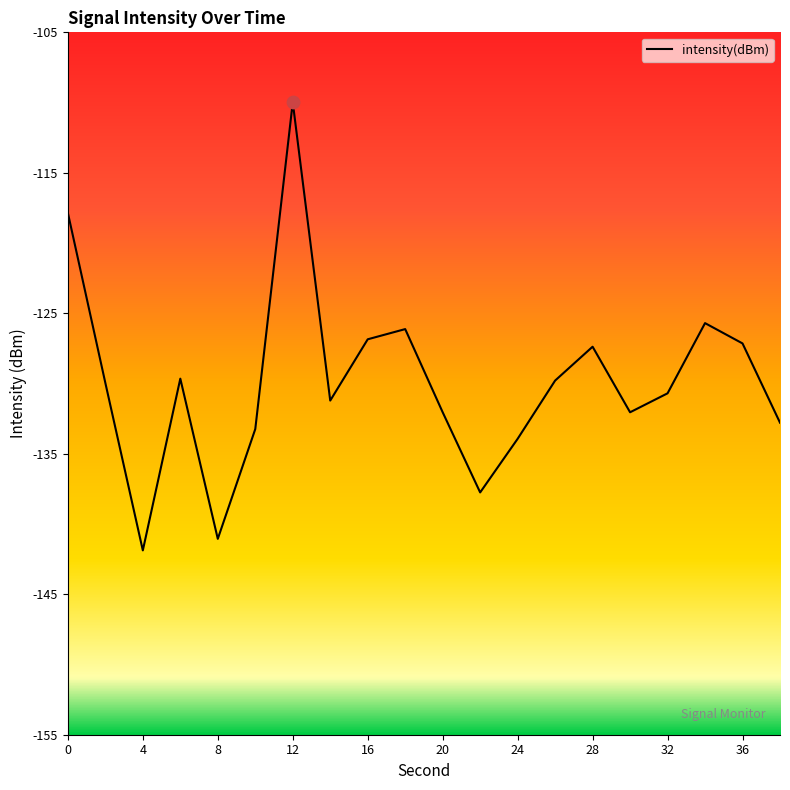

What is the difference between the maximum and minimum values?

31.9